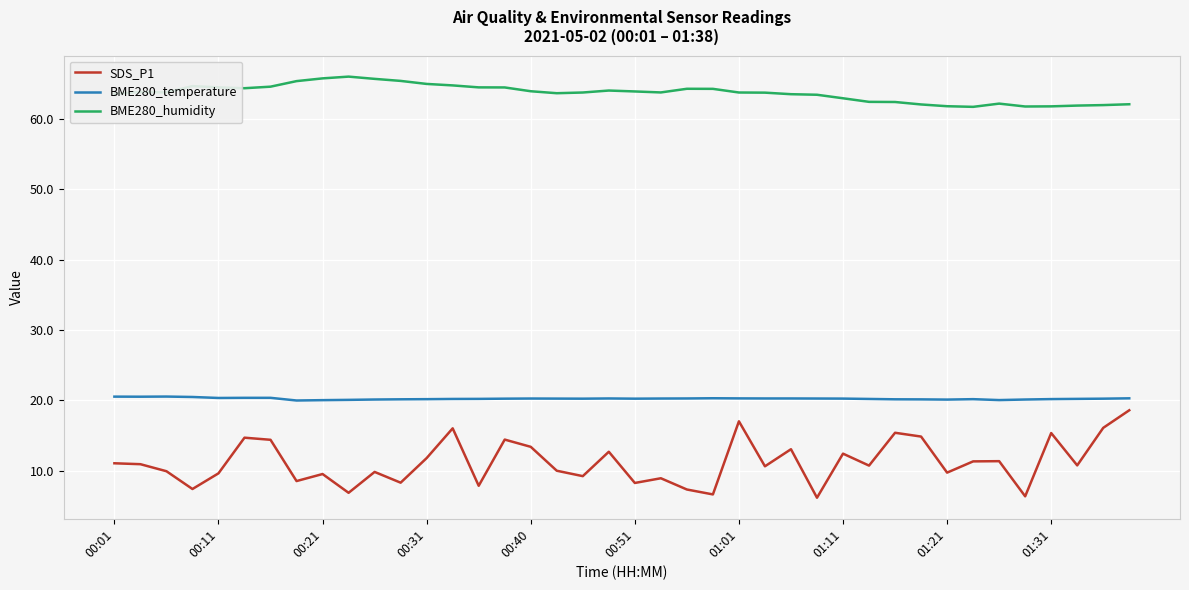

Which series has the largest total across all categories?

BME280_humidity